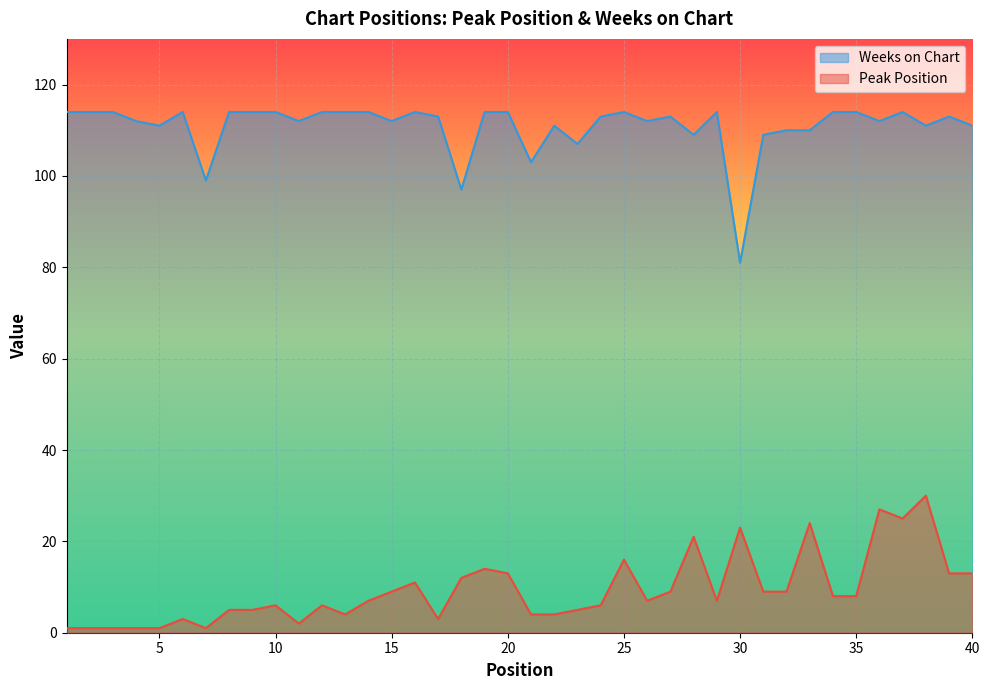

Where does the Peak Position series first go above 7?

15